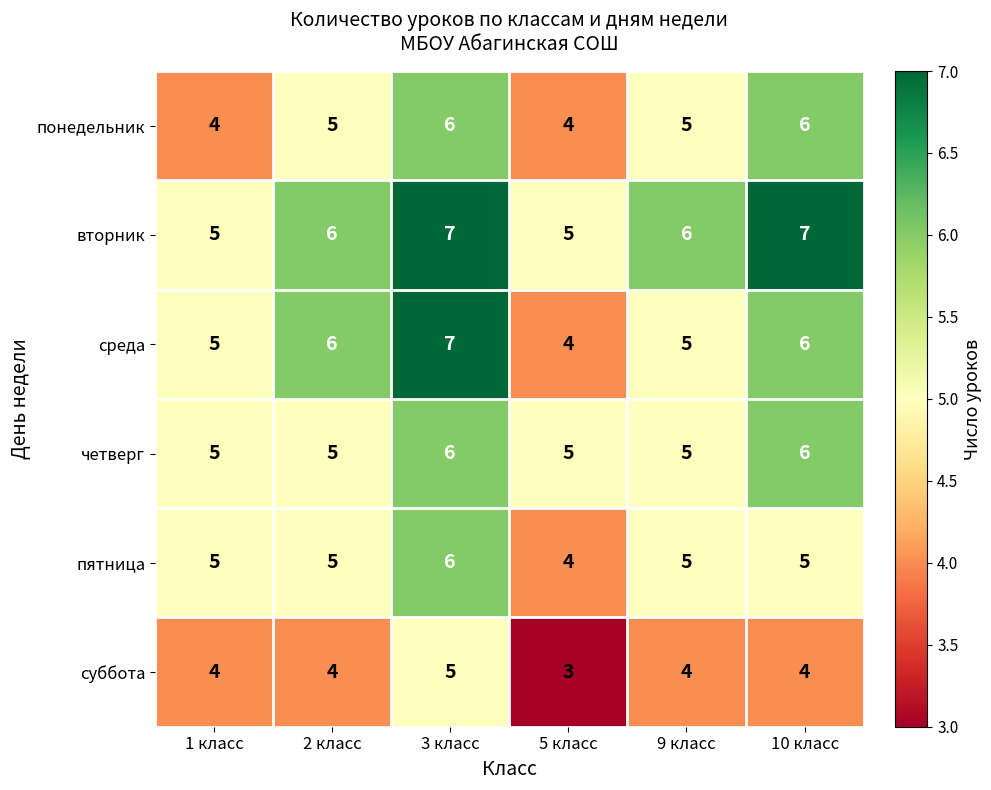

Which series has the largest range (max minus min)?

среда